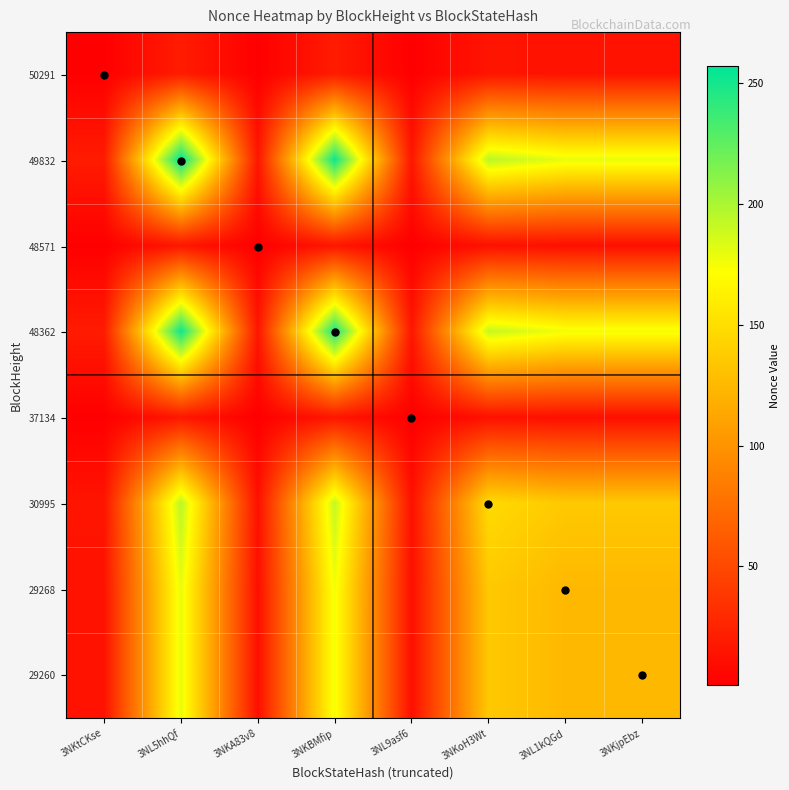

List the series in order of their peak value, lowest first.

48571, 37134, 50291, 29260, 29268, 30995, 48362, 49832